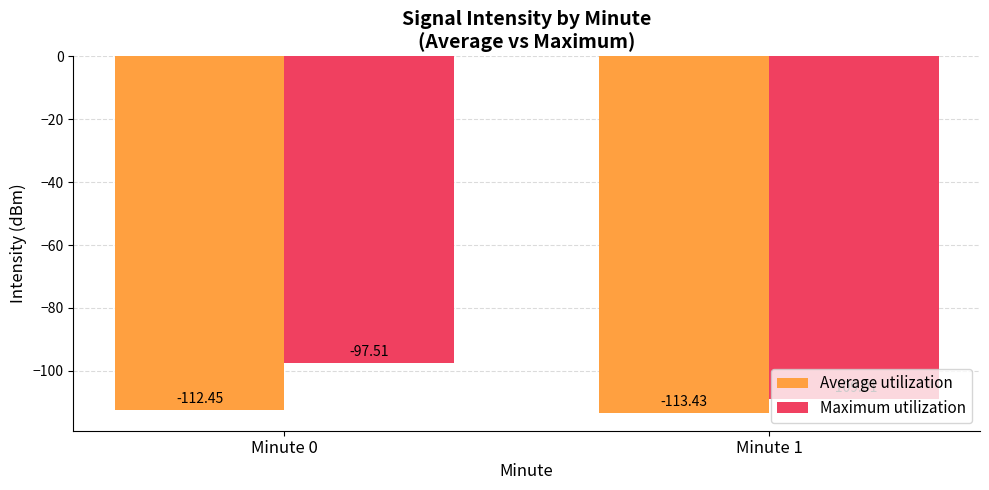

What is the maximum value for Average utilization?

-112.5